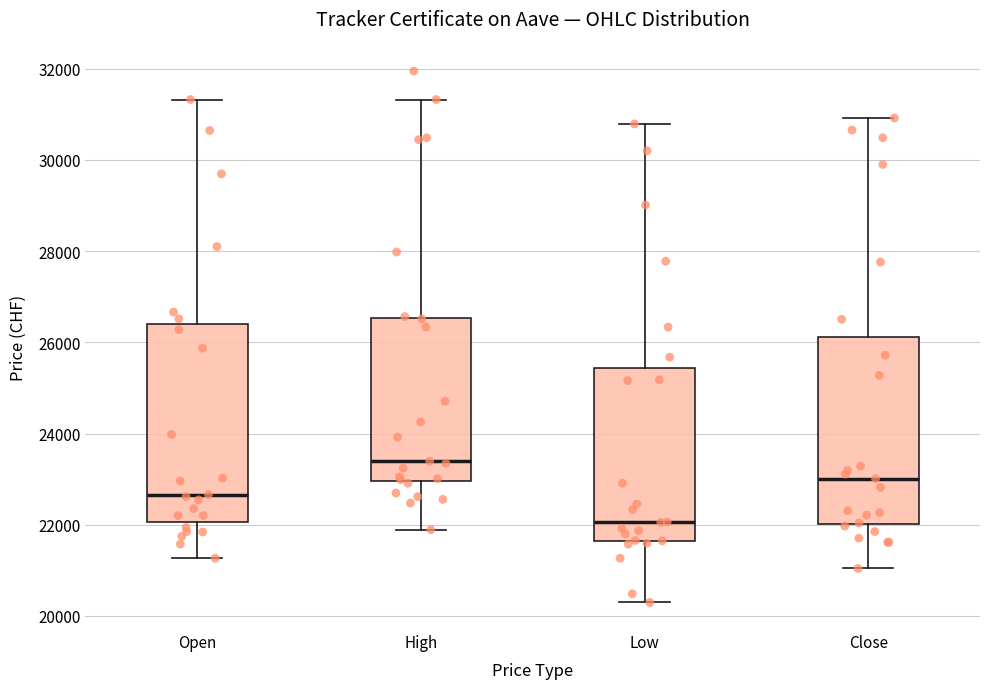

Comparing the boxes themselves (not the whiskers), which one is the tallest?

Open